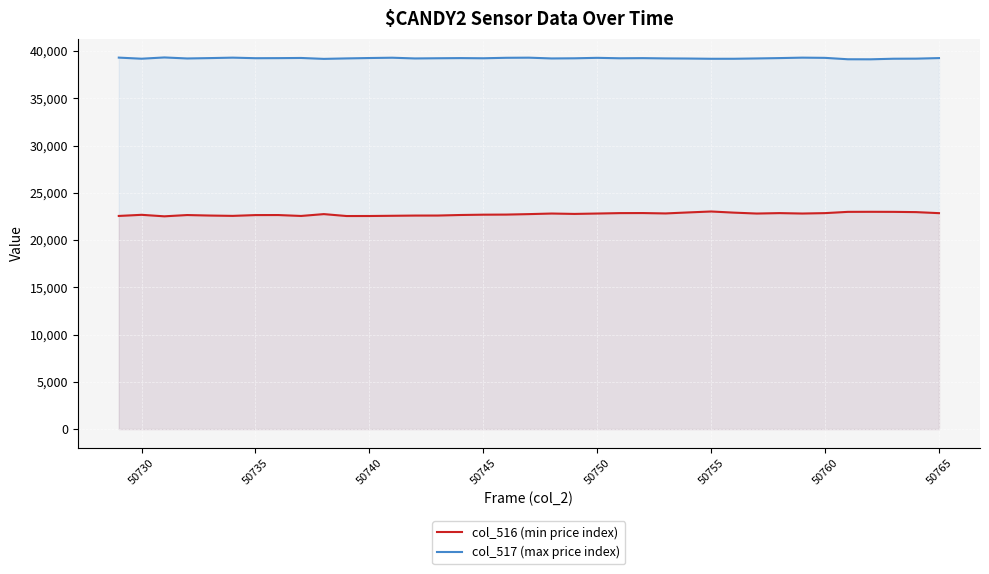

List the series in order of their overall mean, highest first.

col_517 (max price index), col_516 (min price index)